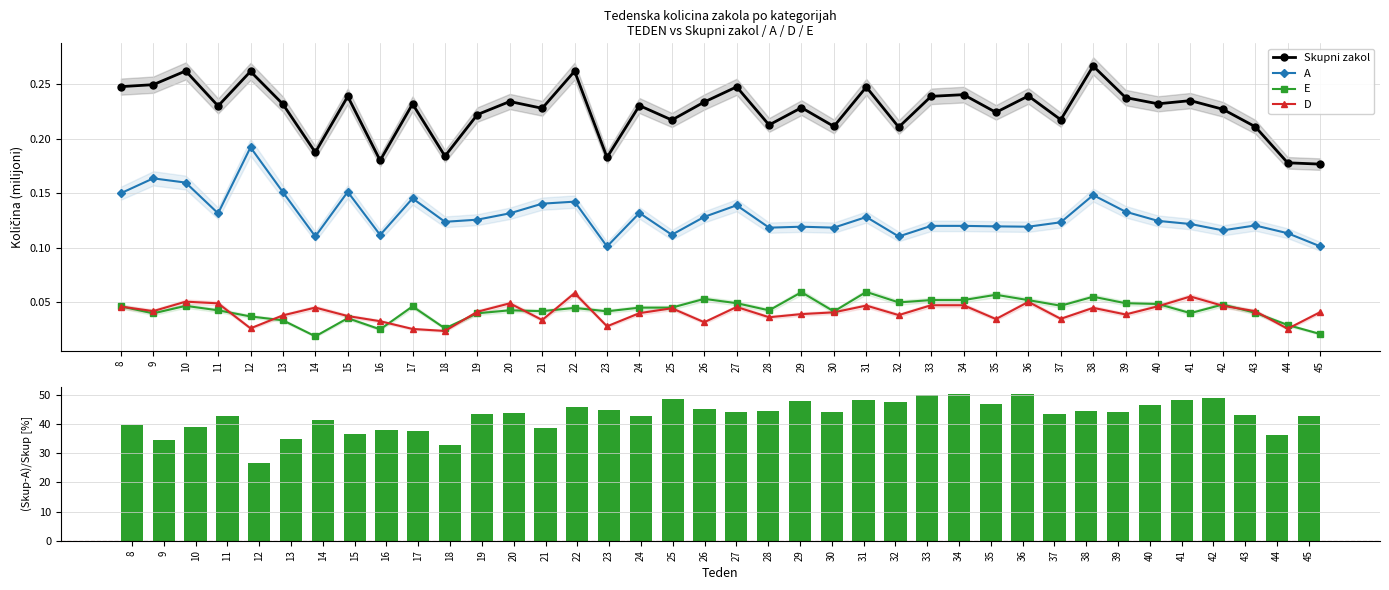

True or false: D has a value of 0.1 at 36.

True